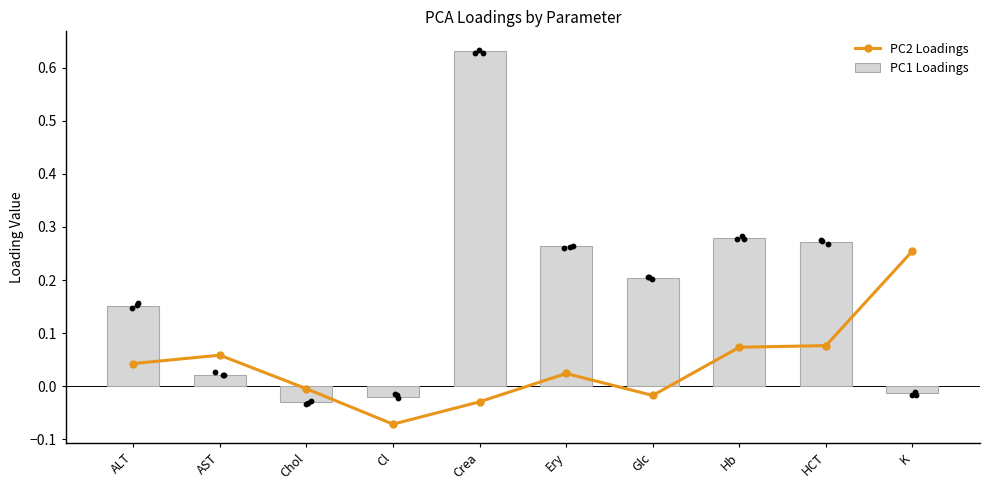

Which series contains the highest Y value?

PC1 Loadings